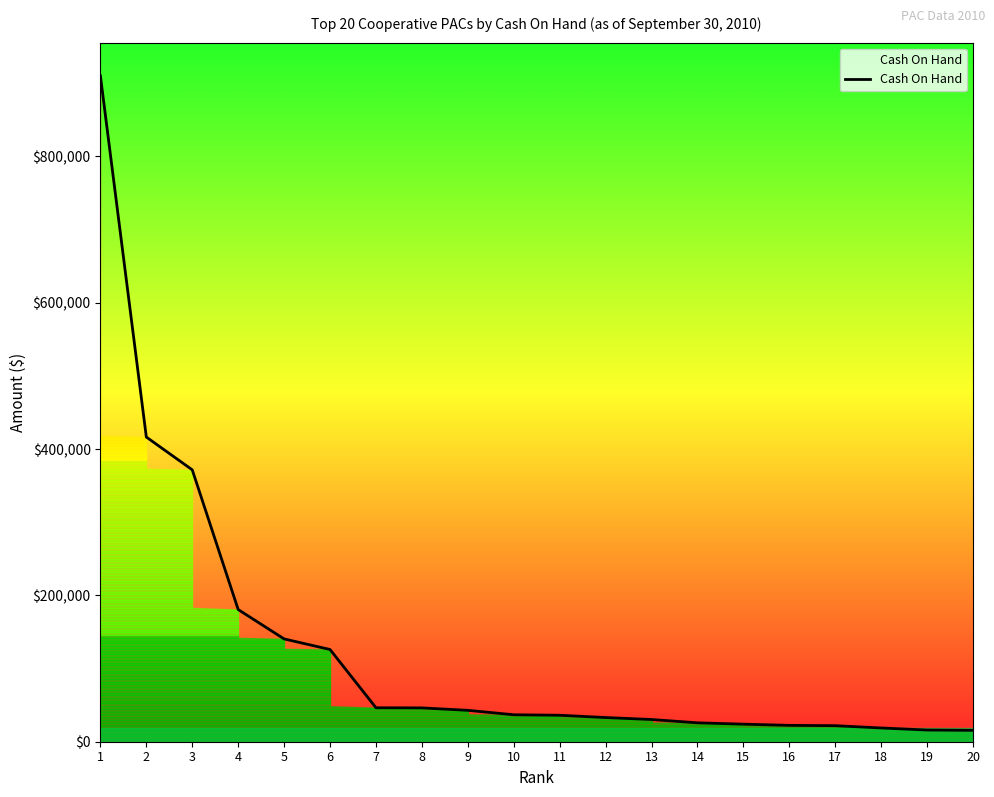

What is the difference between the values at 14 and 17?

3926.2